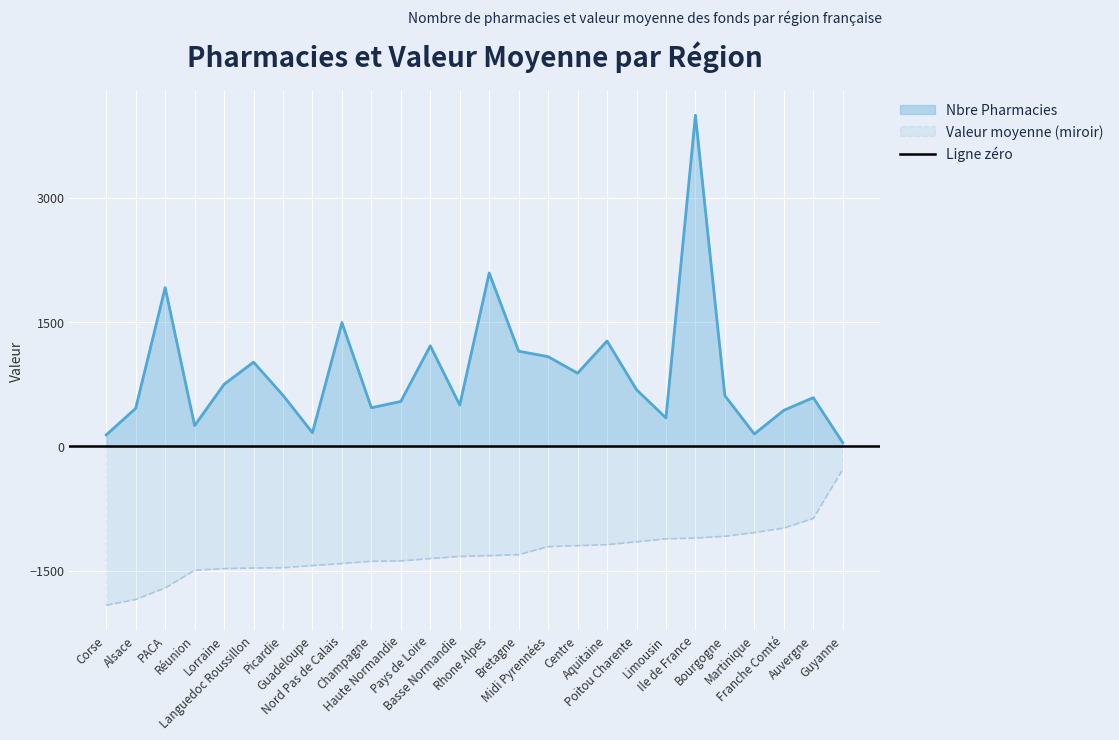

What is the maximum value for Valeur moyenne (miroir)?

-280.0